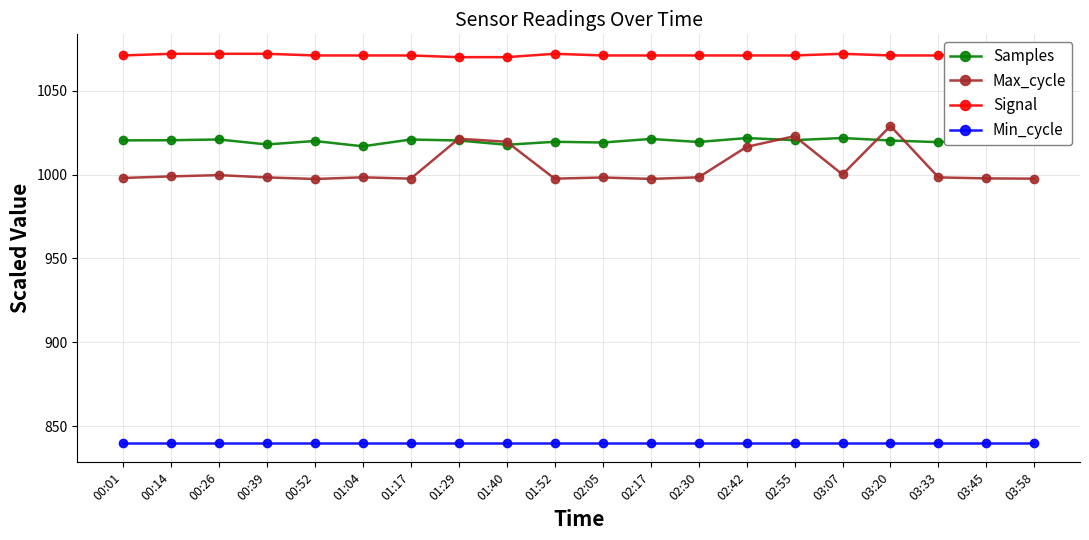

Rank the series at 03:45 from highest to lowest value.

Signal, Samples, Max_cycle, Min_cycle